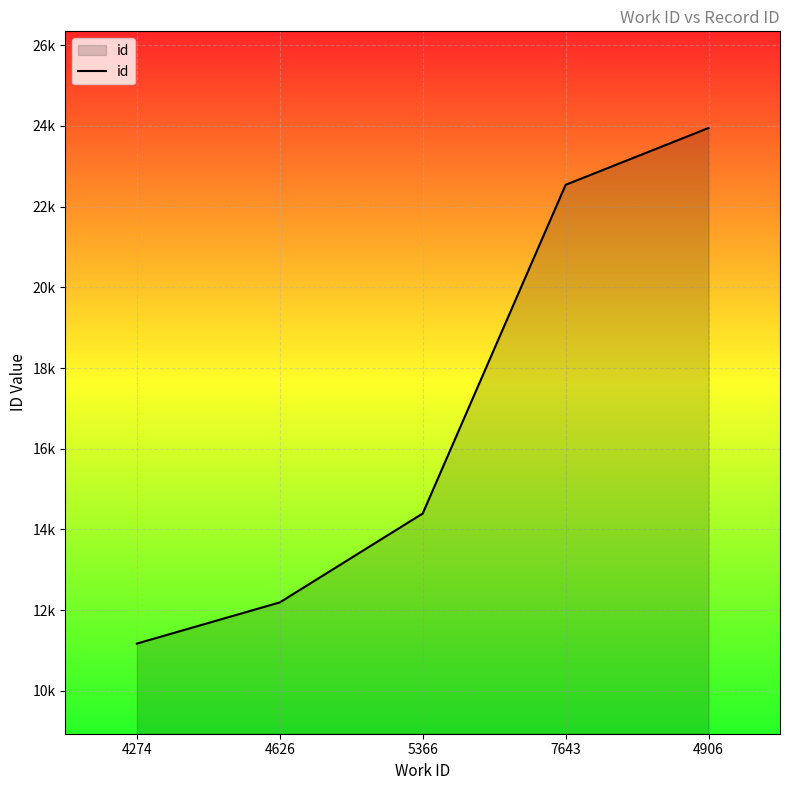

Reading right to left, list all the values displayed in this chart.

4906=23951	7643=22542	5366=14396	4626=12192	4274=11171